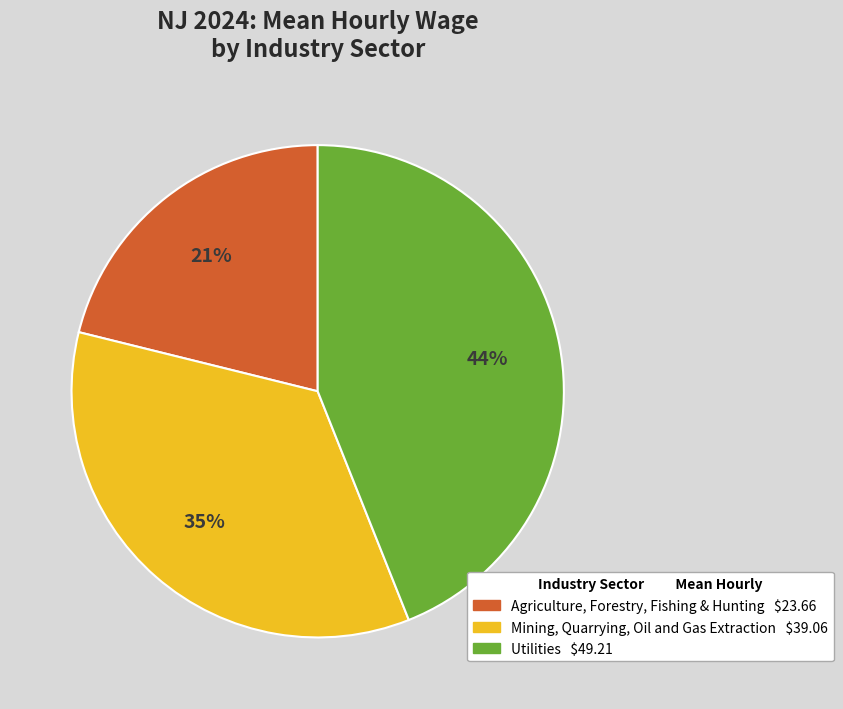

To the nearest percent, what is the difference between the largest and smallest slice percentages?

23%